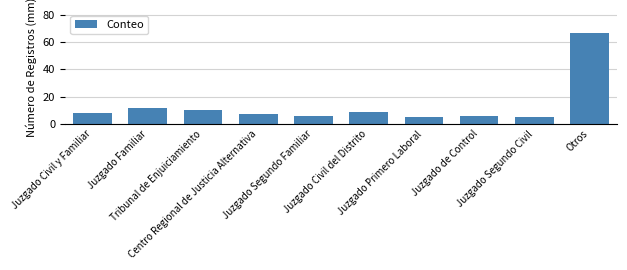

Read the value at Juzgado Civil y Familiar, to the nearest 5.

10